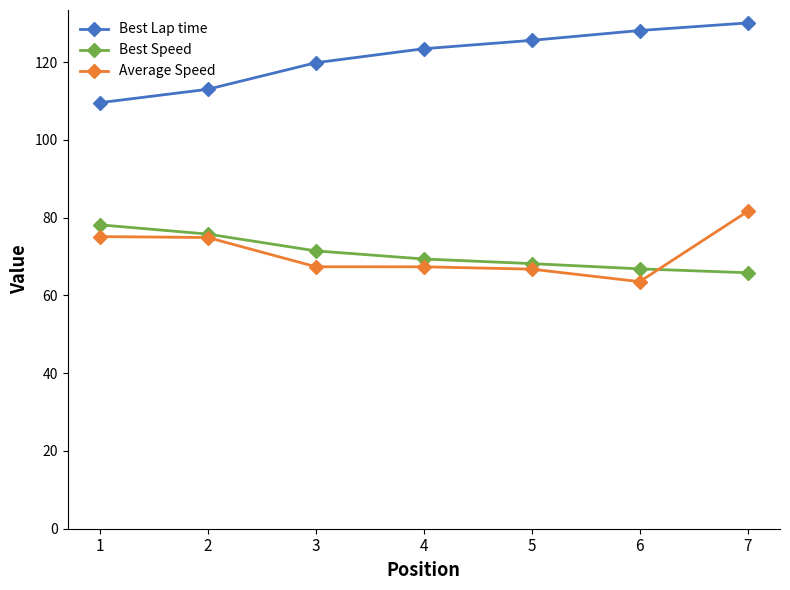

Between 4 and 7, which series saw the biggest shift?

Average Speed